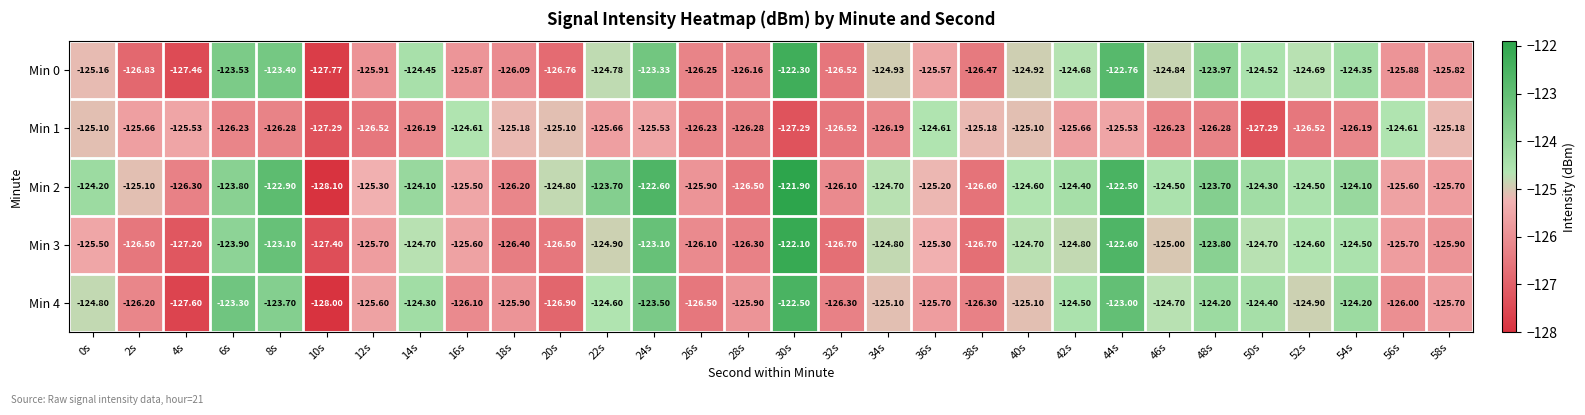

Is the value of Min 1 at 32s greater than the value of Min 0 at 16s?

No